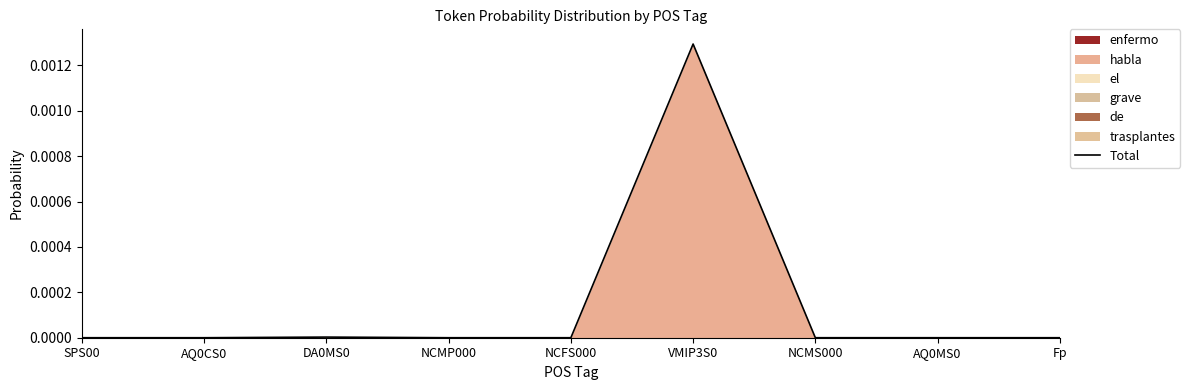

What is the label of the 4th point from the right?

VMIP3S0